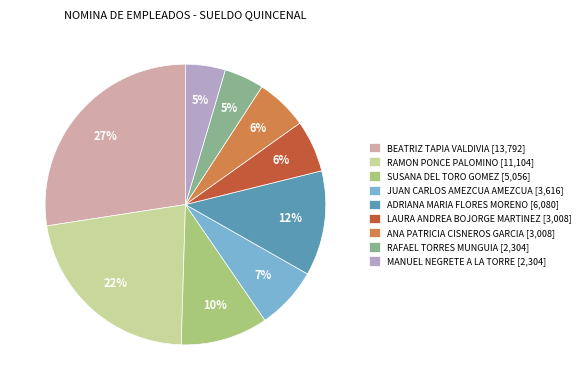

How many slices are in this pie chart?

9